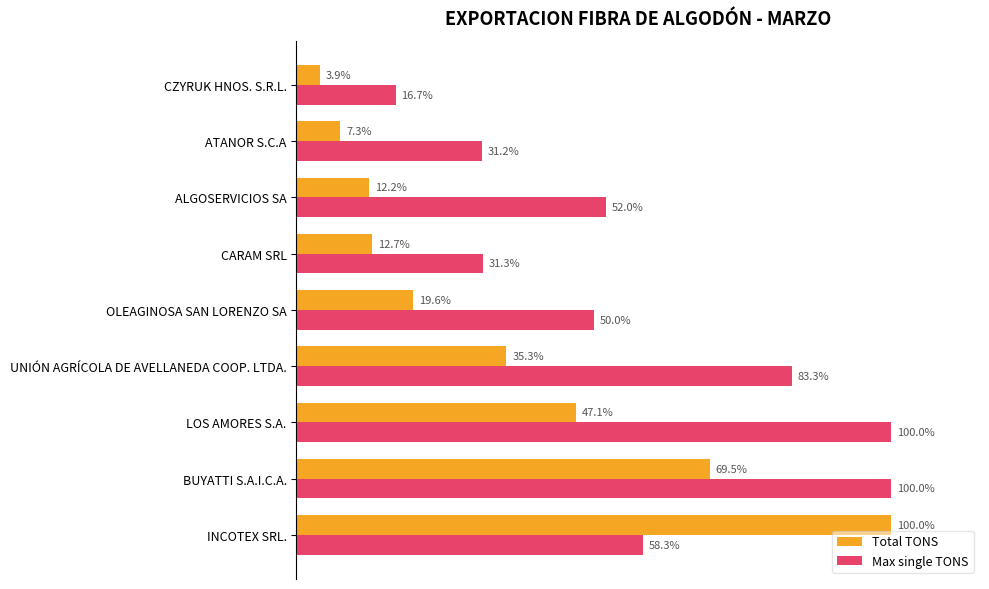

Between OLEAGINOSA SAN LORENZO SA and CARAM SRL, which series saw the biggest shift?

Max single TONS